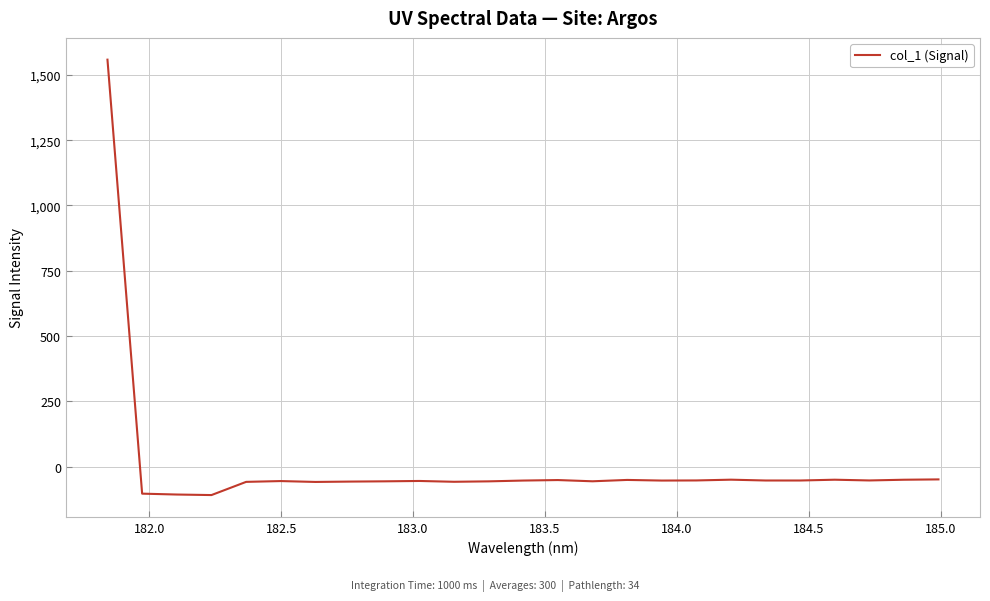

What is the maximum value shown in the chart?

1558.5